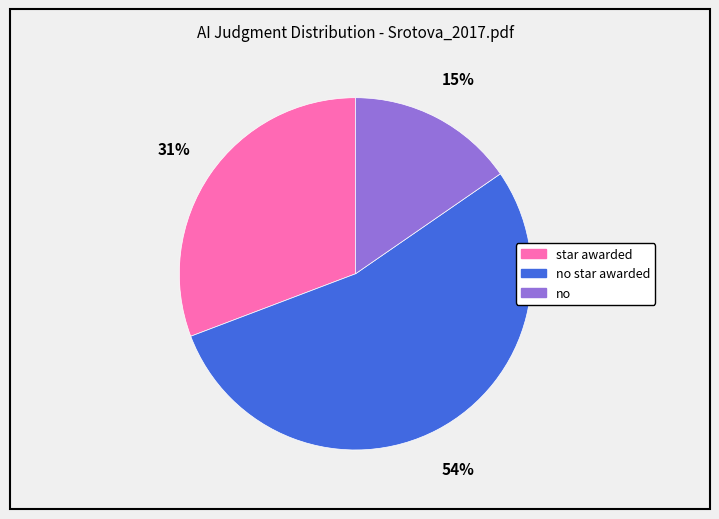

Is there any slice that represents more than half of the pie?

Yes